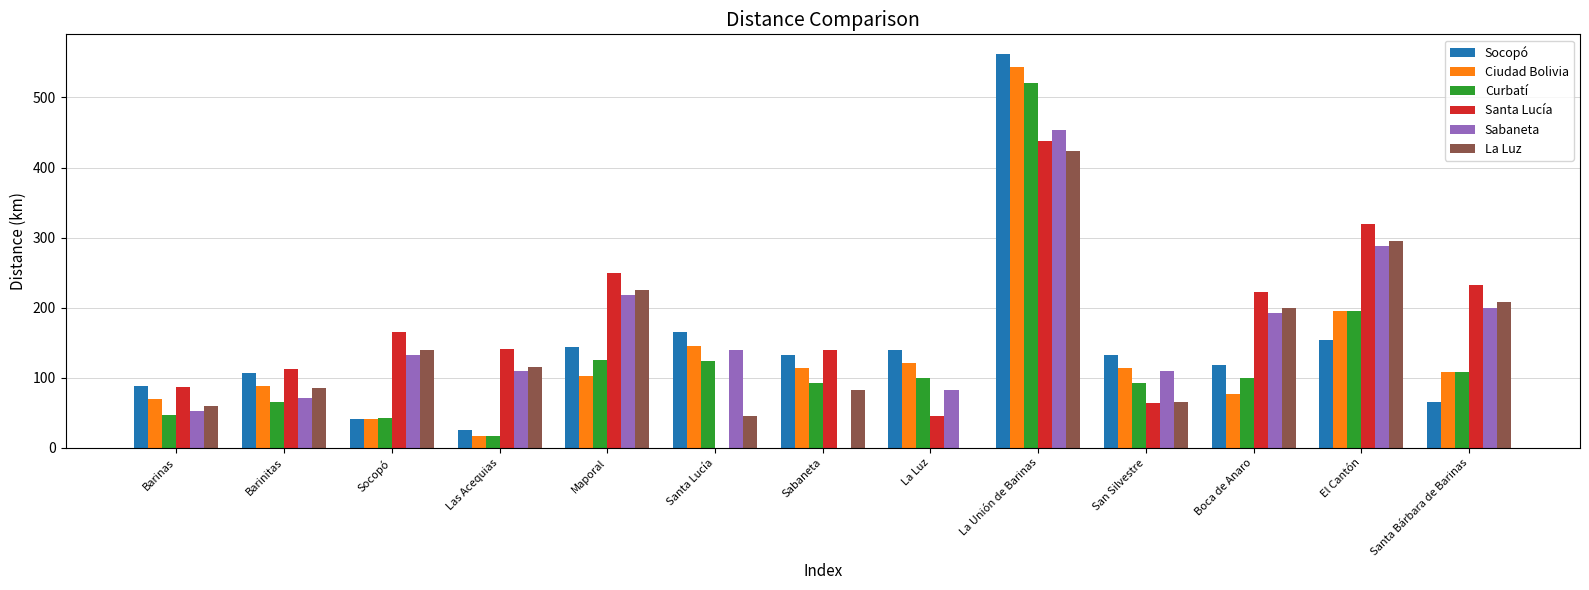

Which series has the largest range (max minus min)?

Socopó